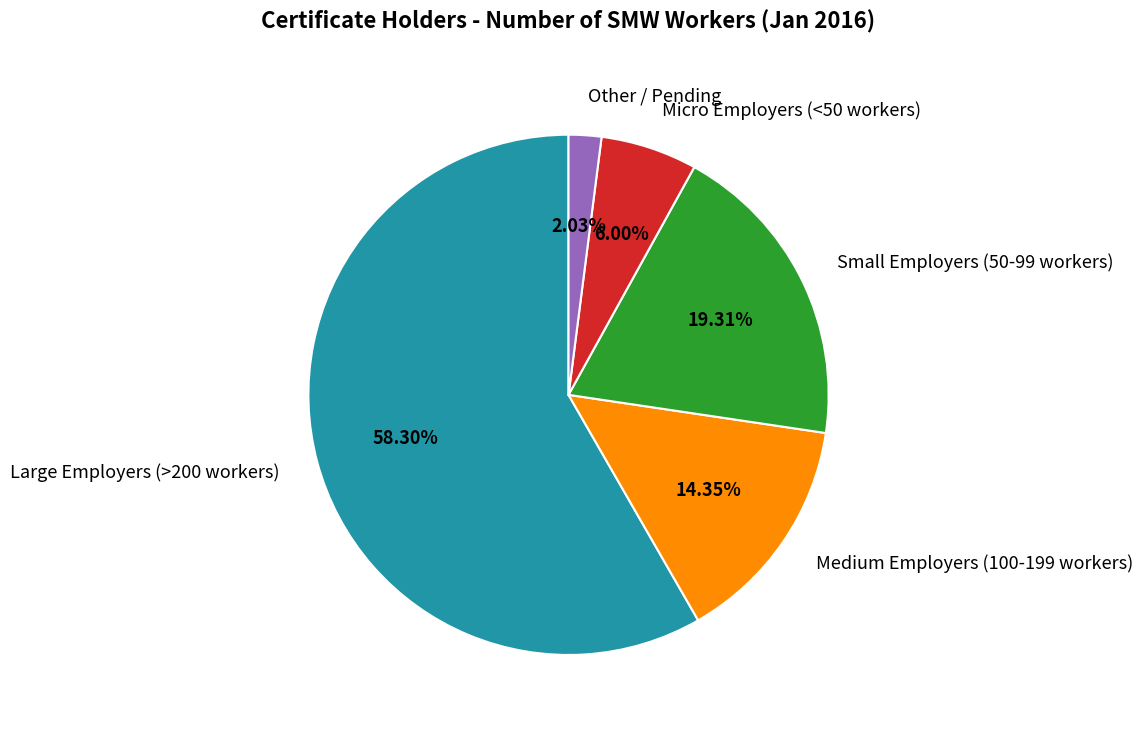

Rank the categories by value from highest to lowest.

Large Employers (>200 workers), Small Employers (50-99 workers), Medium Employers (100-199 workers), Micro Employers (<50 workers), Other / Pending